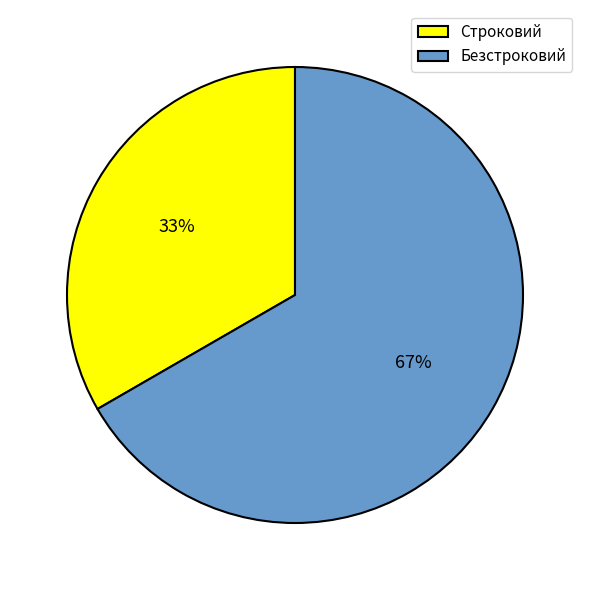

Which has a higher value, Безстроковий or Строковий?

Безстроковий